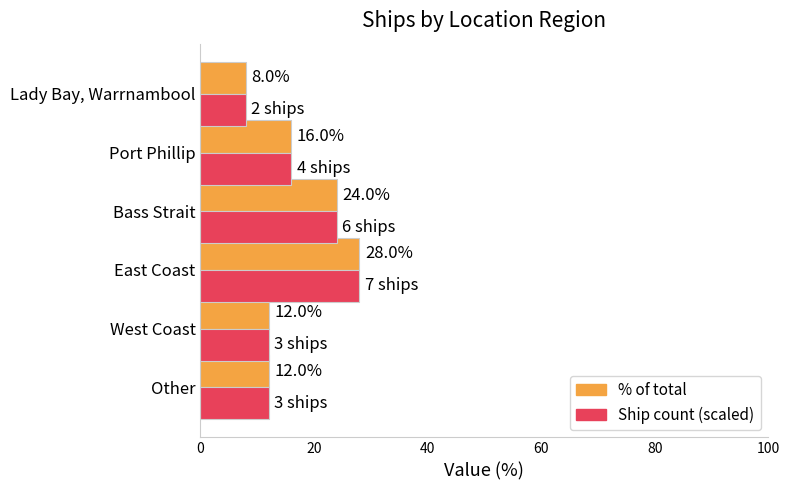

At which category is the sum across all series the highest?

East Coast